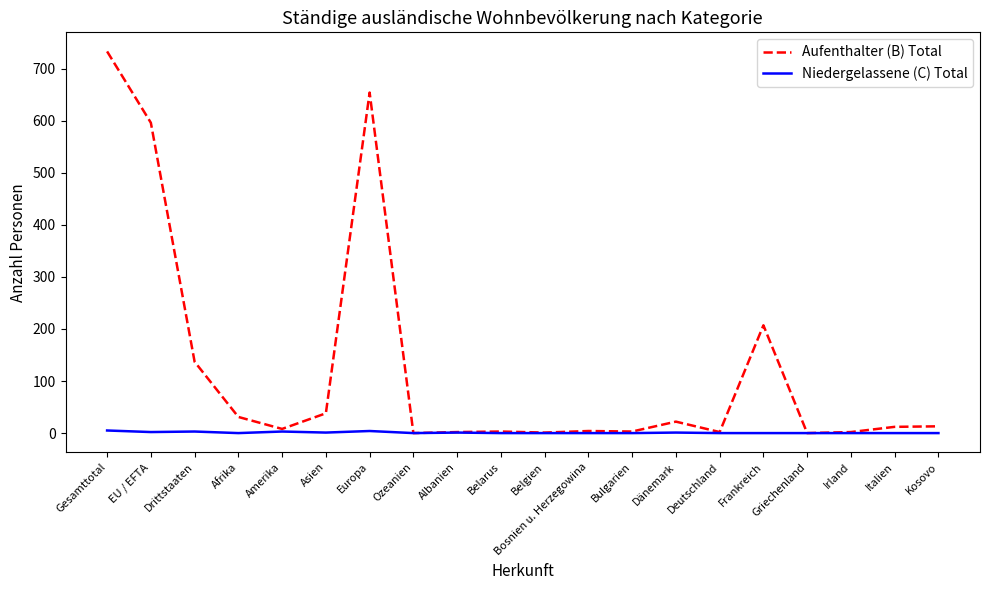

Which series has the widest spread of values?

Aufenthalter (B) Total